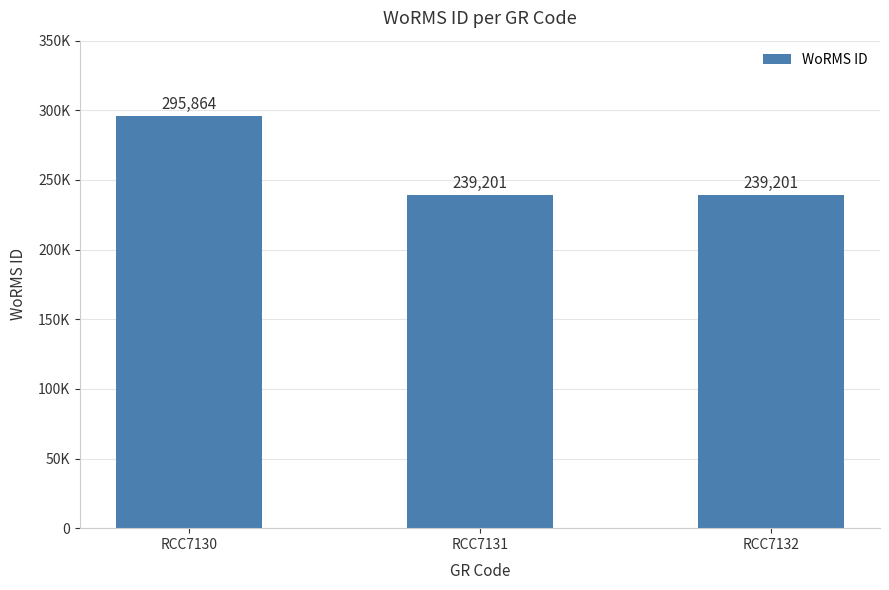

True or false: the data shows 499711 at RCC7130.

False